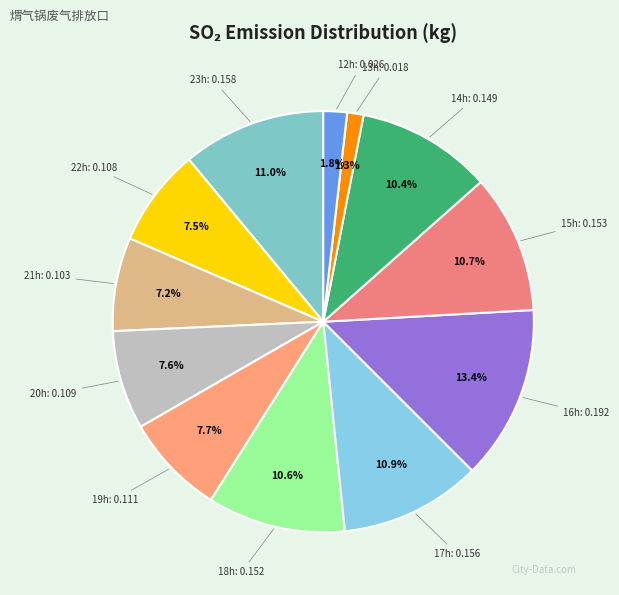

Between 18h: 0.152 and 19h: 0.111, which is larger?

18h: 0.152